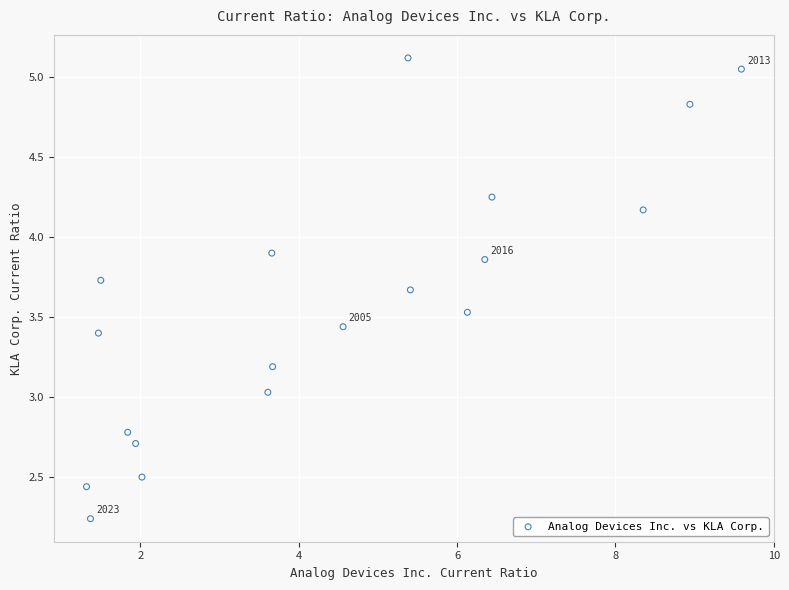

What is the range of X values (max minus min)?

8.3